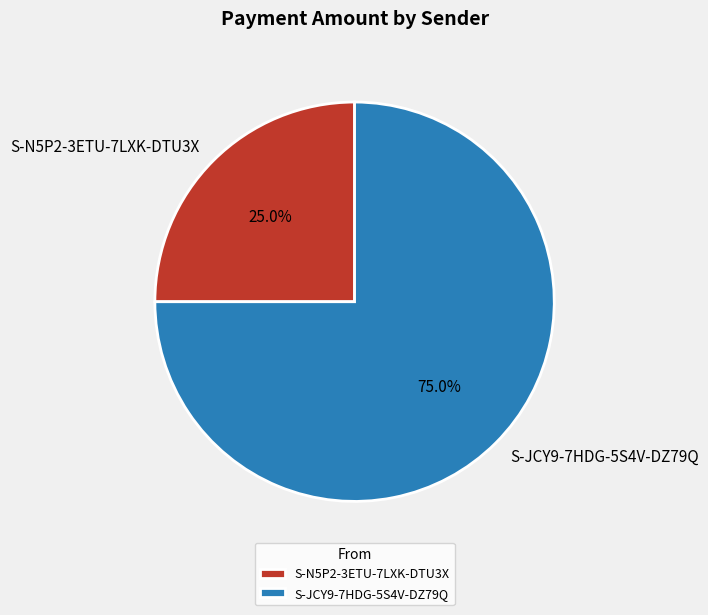

To the nearest percent, what is the average slice percentage?

50%